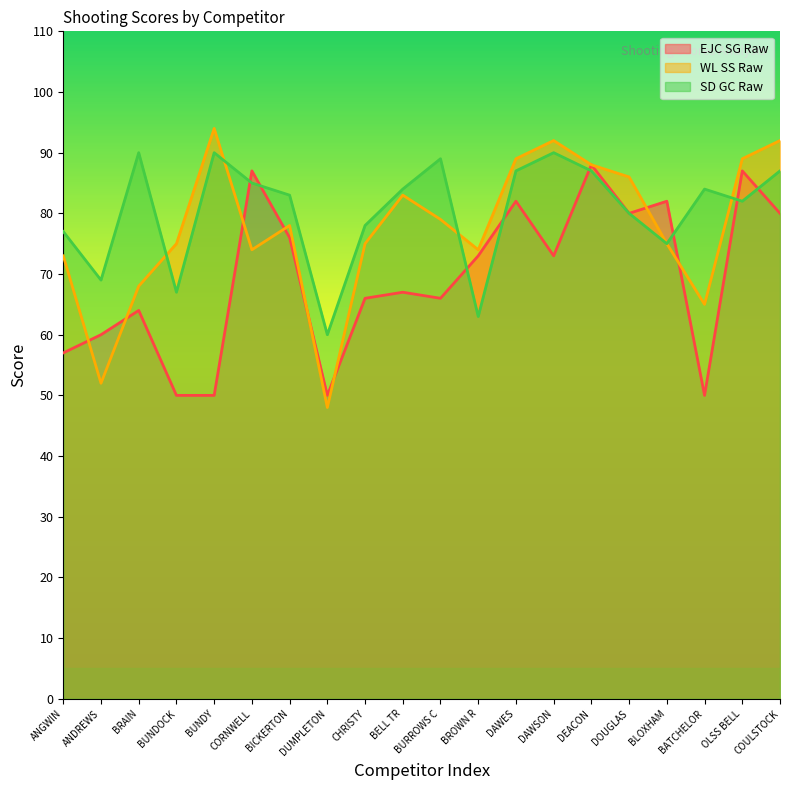

At which label does EJC SG Raw first exceed 73?

CORNWELL